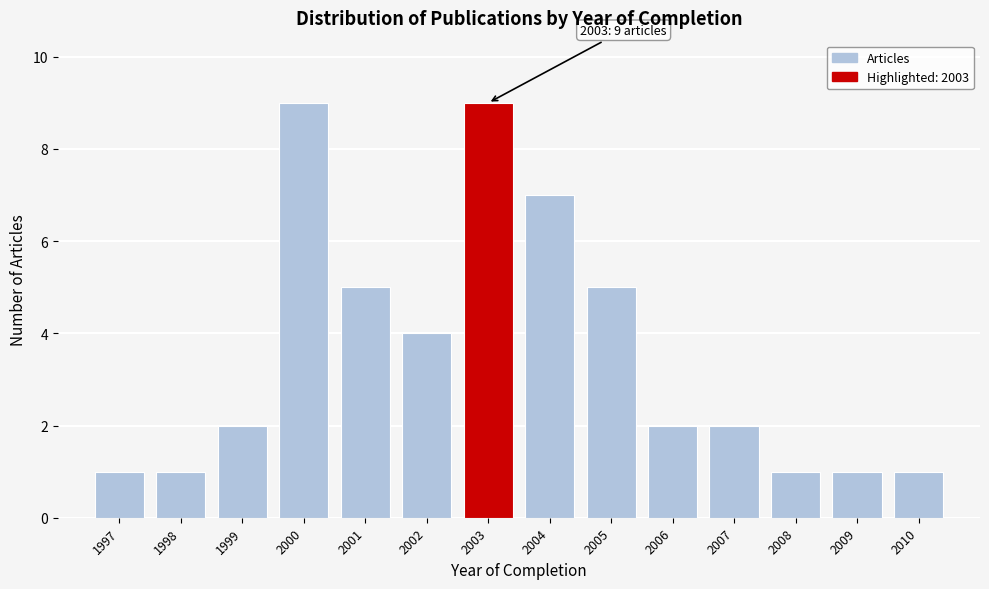

Reading left to right, list all the values displayed in this chart.

1997=1	1998=1	1999=2	2000=9	2001=5	2002=4	2003=9	2004=7	2005=5	2006=2	2007=2	2008=1	2009=1	2010=1